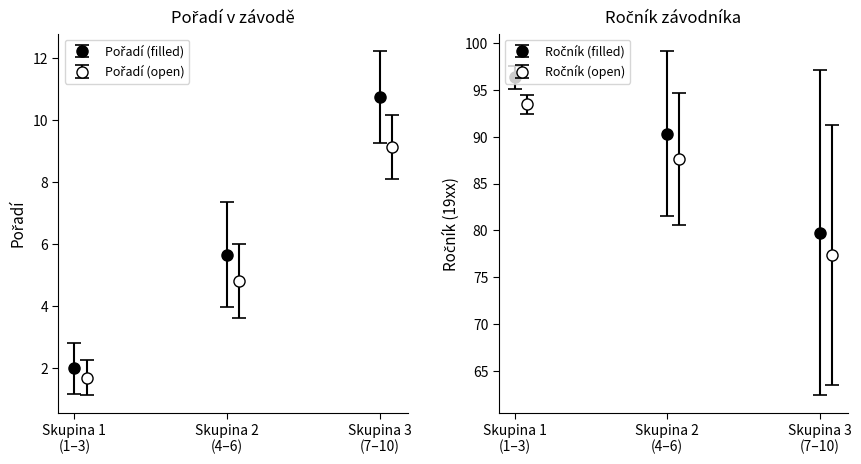

Does the chart have visible grid lines?

No